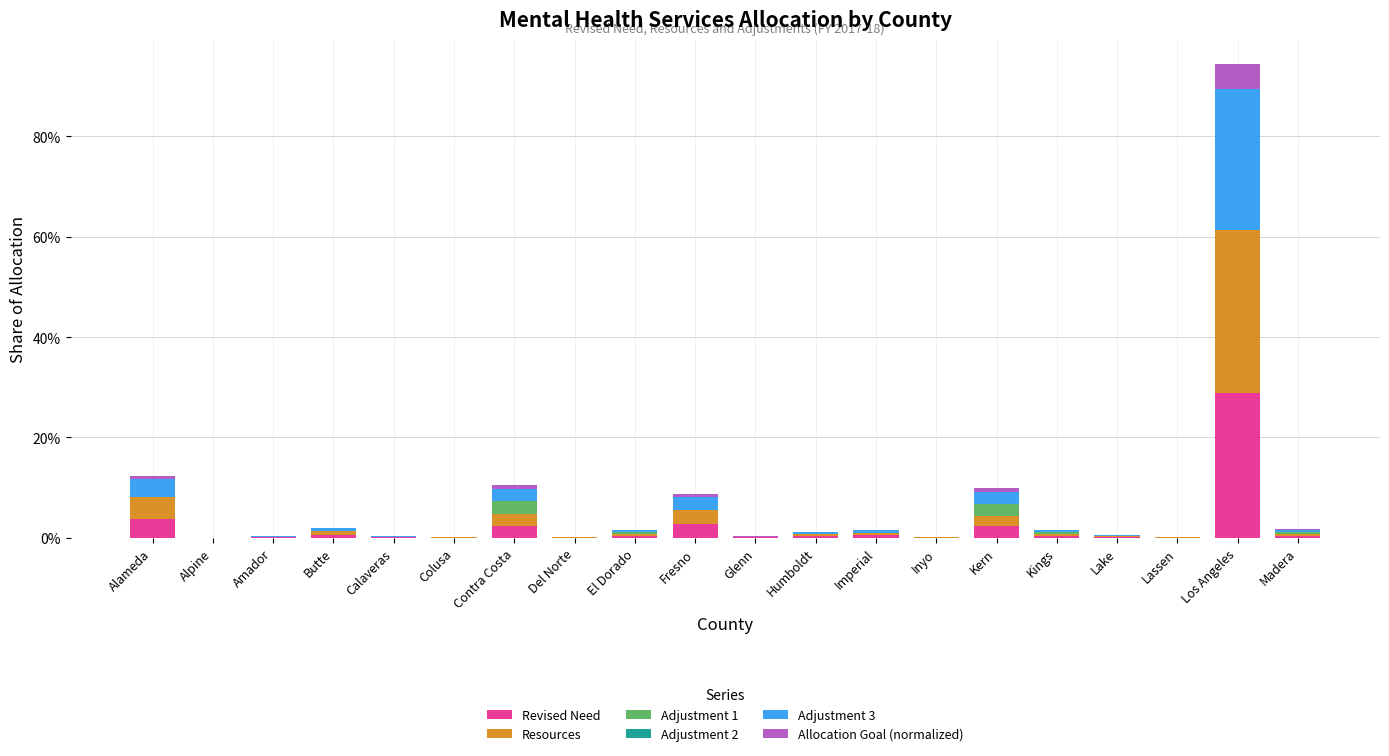

Are the bars grouped side by side (vs. stacked)?

No